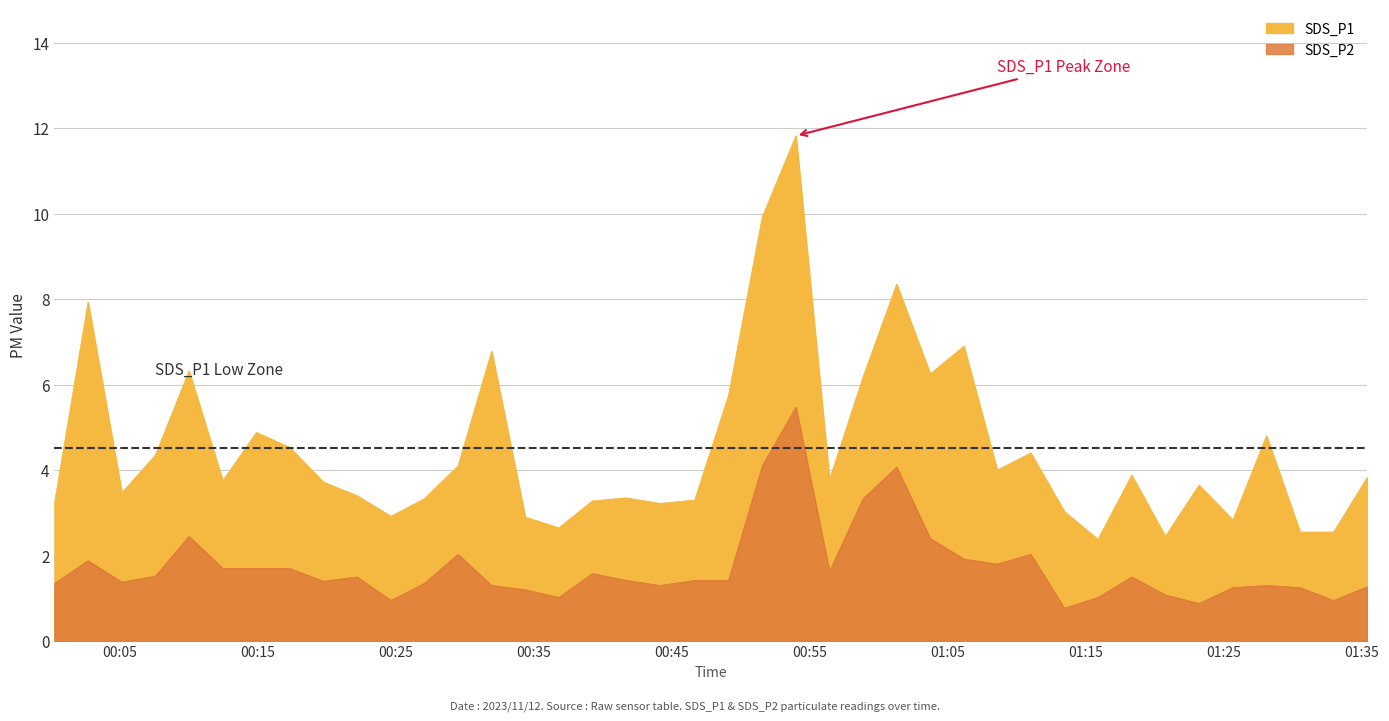

Which series has the largest range (max minus min)?

SDS_P1